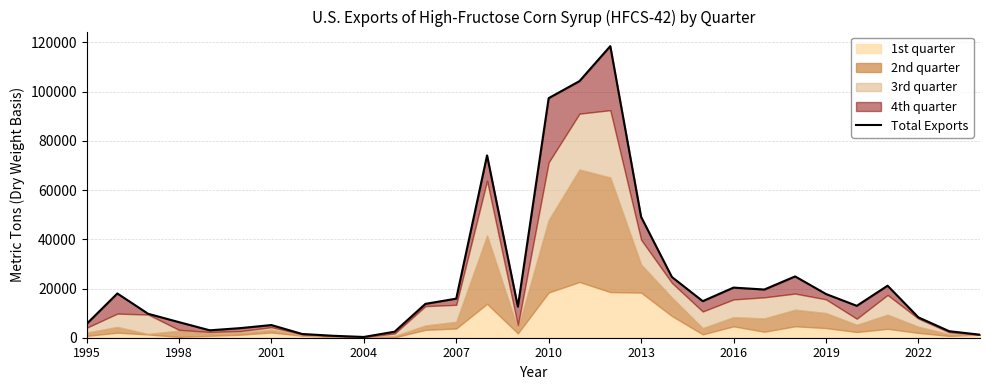

Reading right to left, transcribe all the data shown in this chart.

1228.0	2648.3	8269.6	21138.2	12964.6	17768.9	24911.7	19587.4	20366.7	14862.1	24663.2	49094.1	118489.1	104275.6	97349.9	12615.1	74090.1	15883.0	13761.5	2448.6	309.3	791.6	1514.6	5152.8	3909.2	3015.4	6336.3	9722.7	17975.8	5581.8